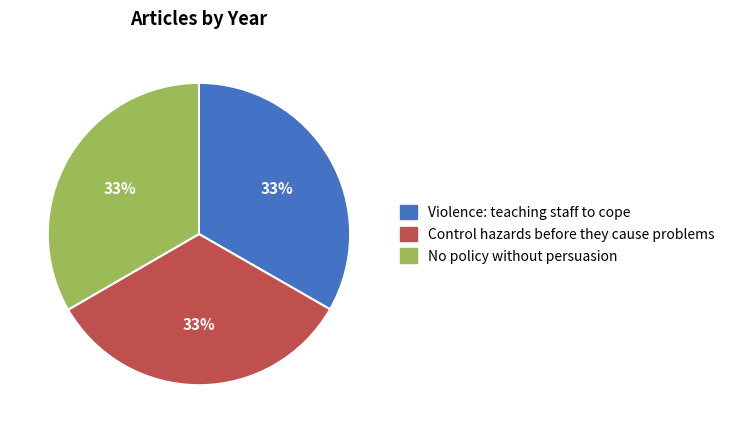

Count the number of slices in the pie.

3